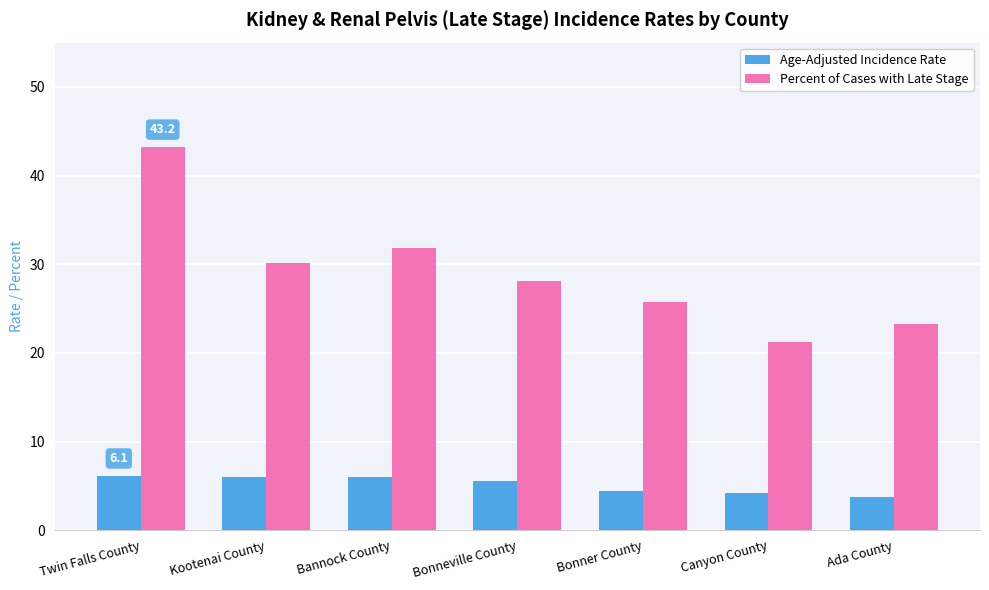

What is the label of the 2nd bar from the left?

Kootenai County